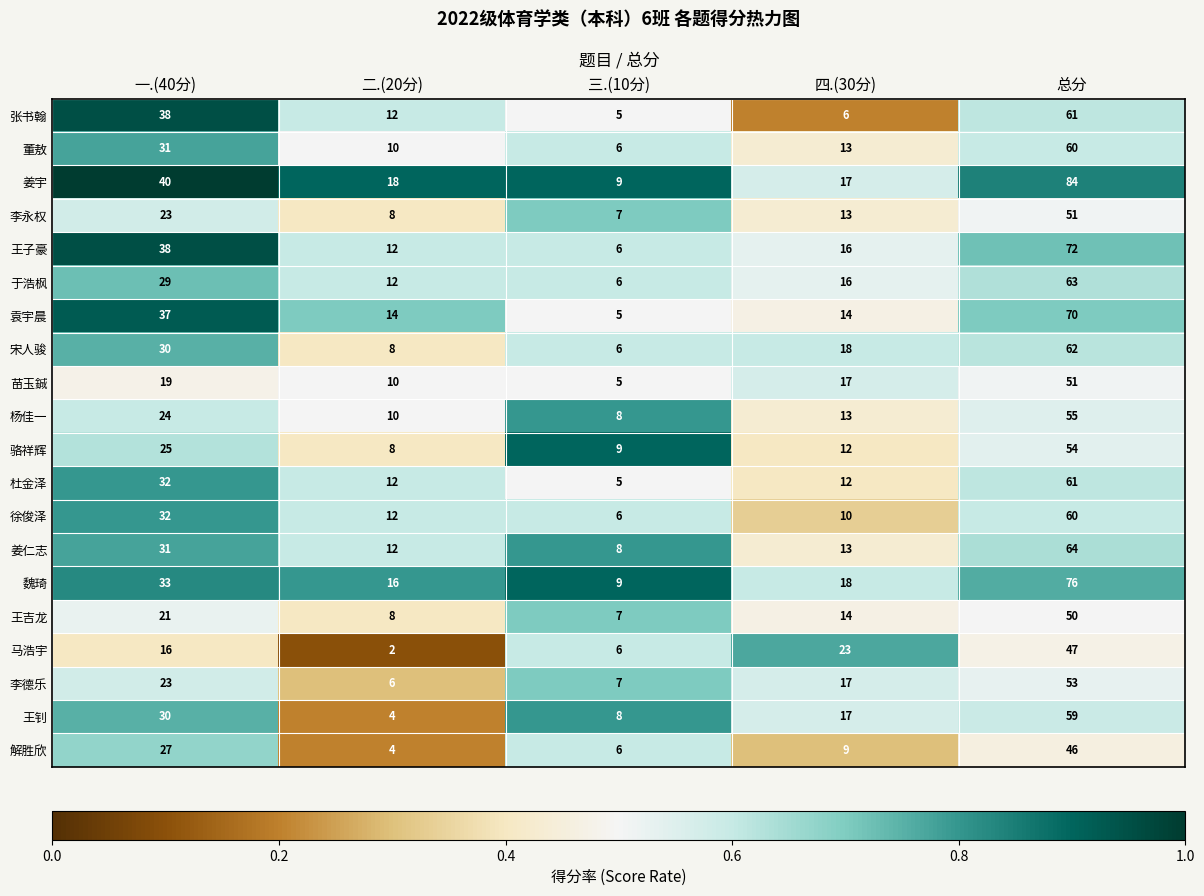

What is the highest value of the 姜宇 series?

84